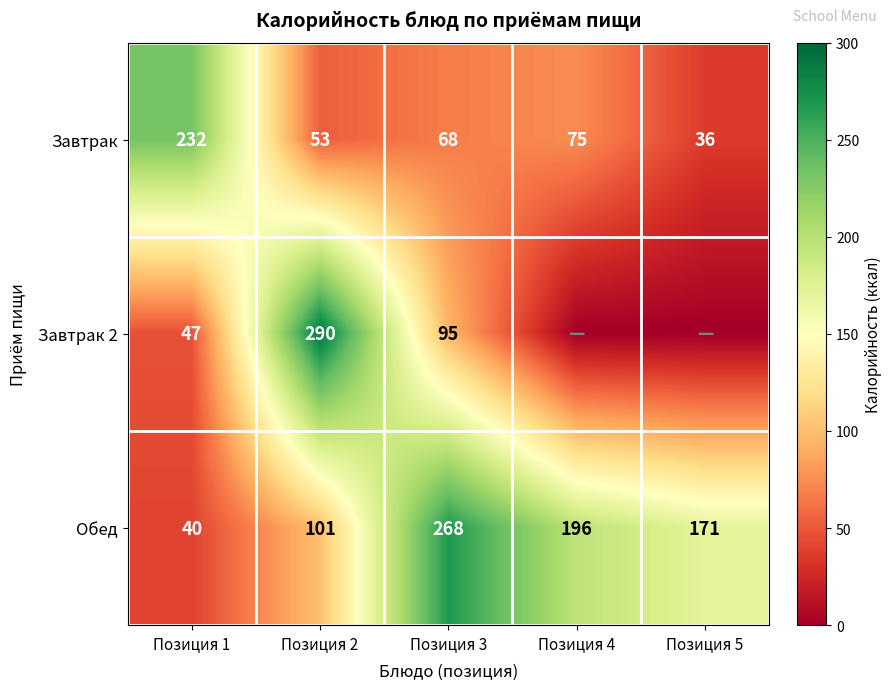

Which category has the highest value in the Обед series?

Позиция 3